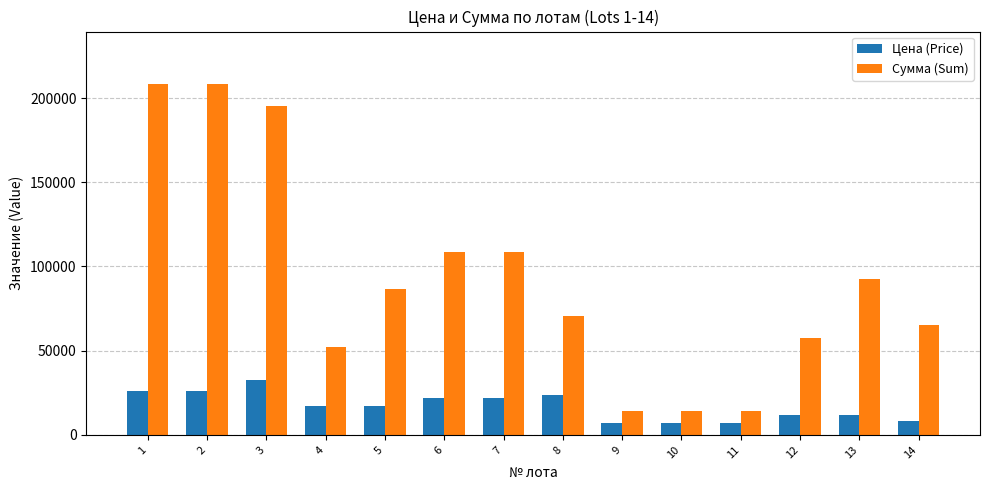

Rank the series by their maximum value, from highest to lowest.

Сумма (Sum), Цена (Price)